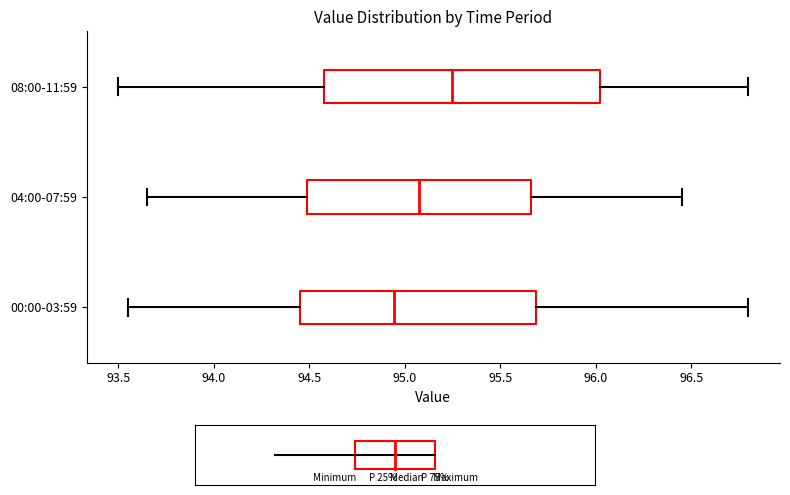

Reading bottom to top, read every box against the x-axis: the position of its median line, the range the box covers, and the ends of its whiskers. The values are not printed on the chart, so give them approximately, as read against the axis.

00:00-03:59: median 94.95, box 94.45 to 95.70, whiskers 93.55 to 96.80
04:00-07:59: median 95.10, box 94.50 to 95.65, whiskers 93.65 to 96.45
08:00-11:59: median 95.25, box 94.60 to 96.05, whiskers 93.50 to 96.80